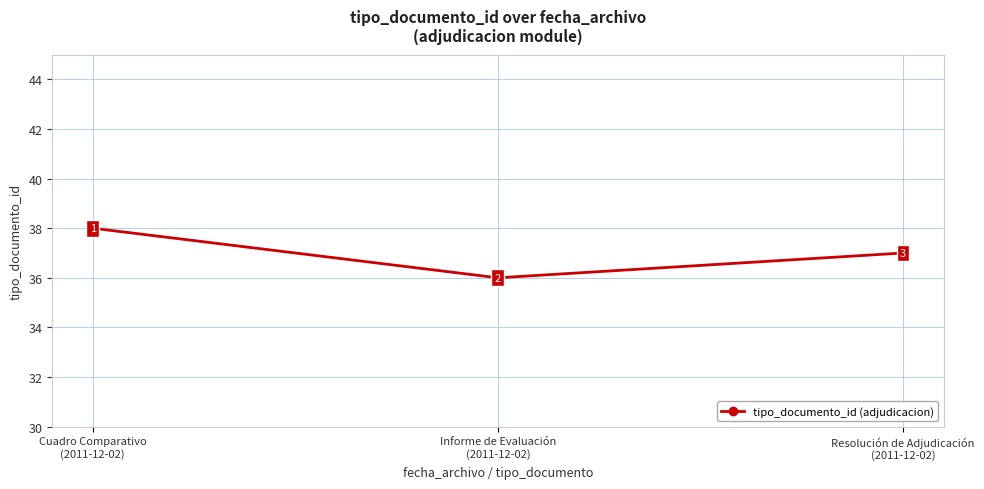

Count the values in the range 36 to 38.

3